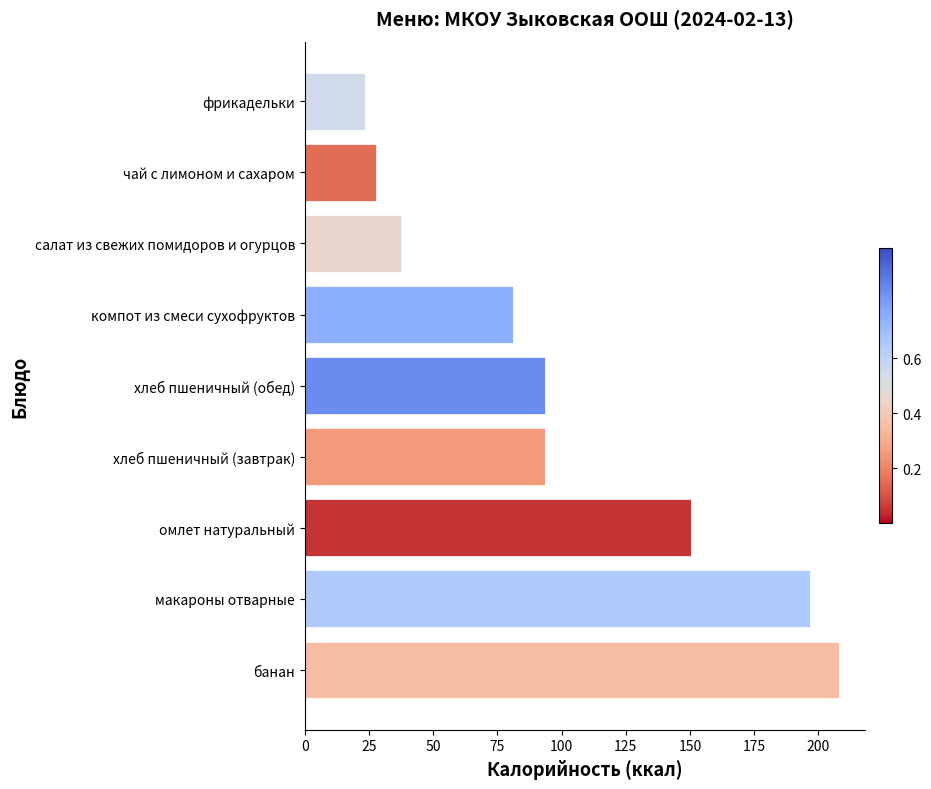

What is the approximate value at хлеб пшеничный (завтрак)?

93.8